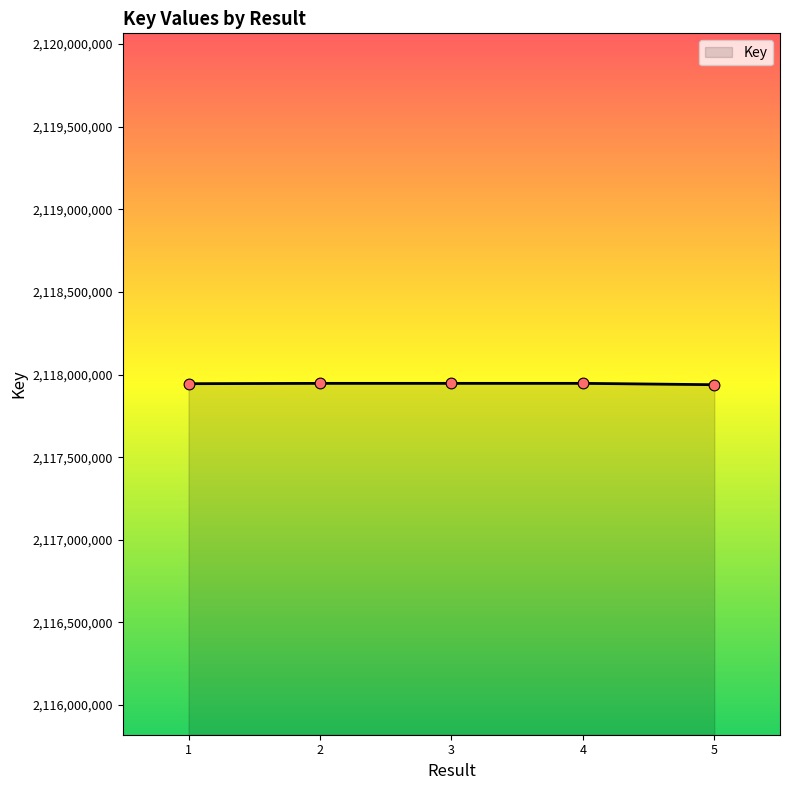

What is the change in value from 4 to 5?

-8175